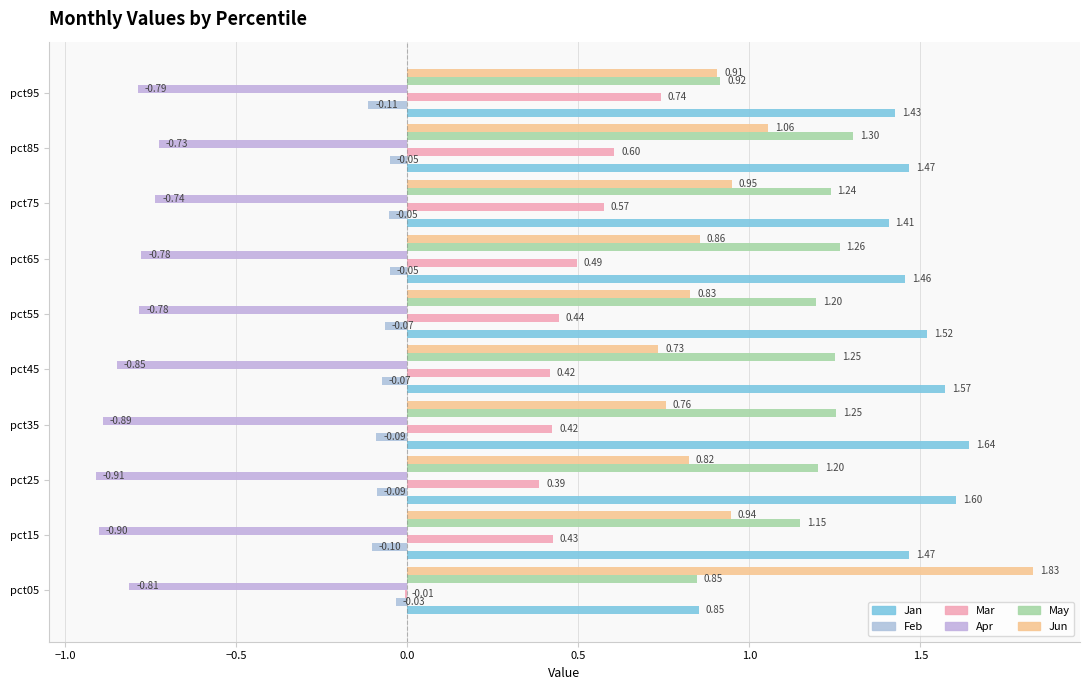

How many series are shown in this chart?

6